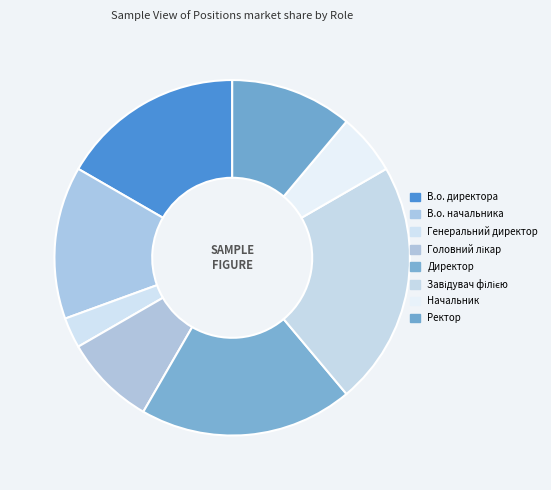

The Головний лікар slice represents 8% of the pie. True or false?

True